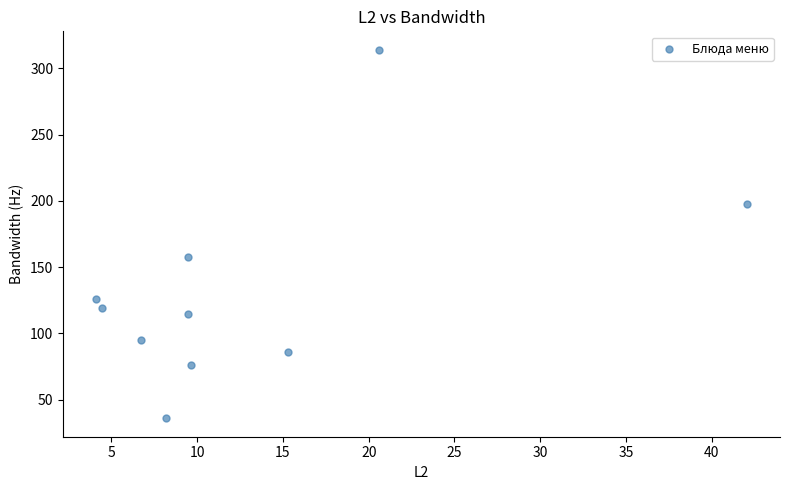

What Y value in the scatter plot is closest to 175?

158